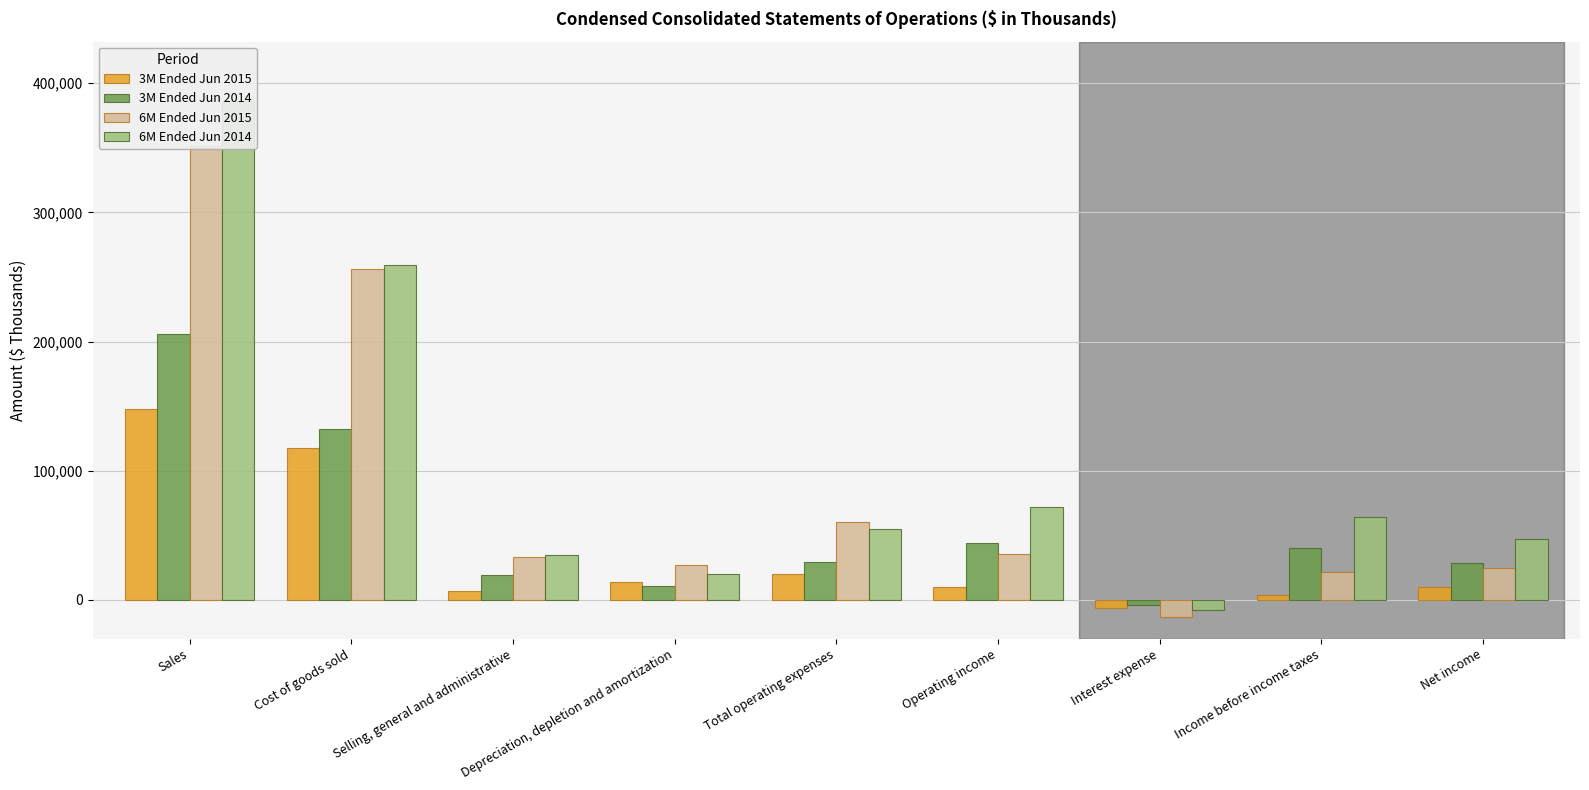

What is the value of the 3M Ended Jun 2014 bar at the 8th from the left?

39984